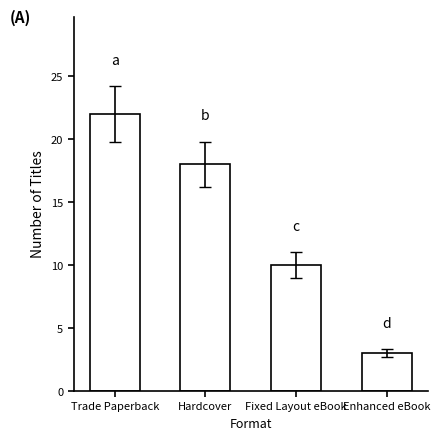

What is the change in value from Trade Paperback to Hardcover?

-4